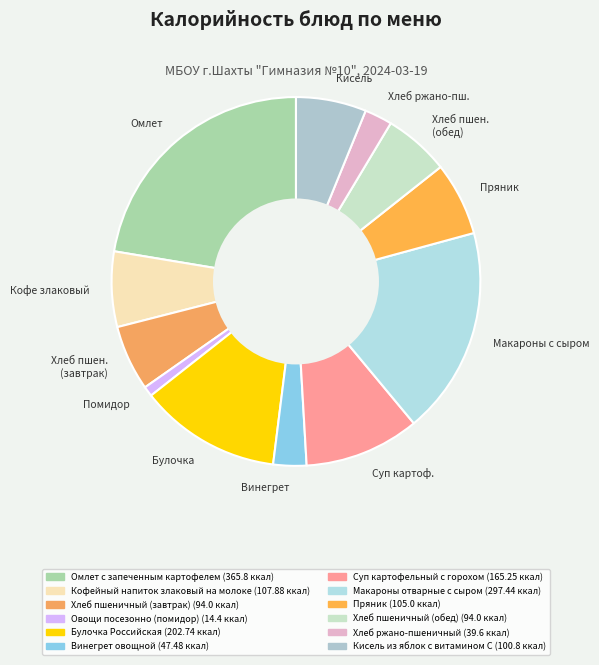

Combined, do Хлеб пшен. (завтрак) and Пряник account for over 50%?

No